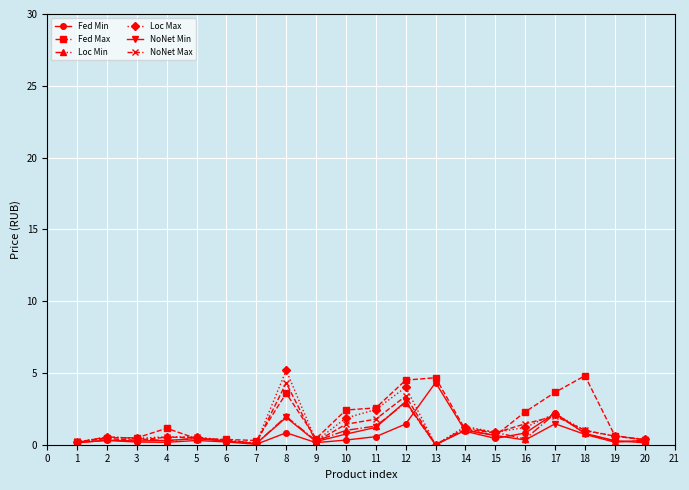

True or false: Fed Max has more than 0 interior local peaks.

True